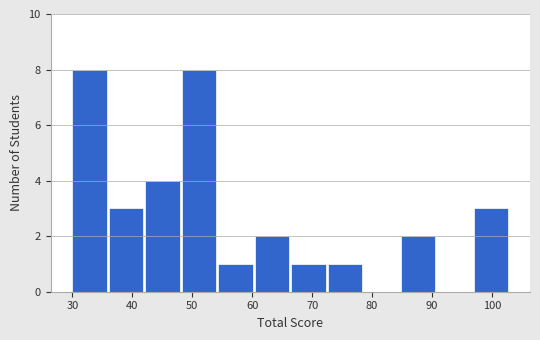

Reading left to right, transcribe this chart: for each bar, give the range it covers on the x-axis and its height. Neither the bar edges nor the heights are printed on the chart, so give them approximately, as read against the axes.

30 to 36: 8
36 to 42: 3
42 to 48: 4
48 to 54: 8
54 to 60: 1
60 to 67: 2
67 to 73: 1
73 to 79: 1
79 to 85: 0
85 to 91: 2
91 to 97: 0
97 to 103: 3